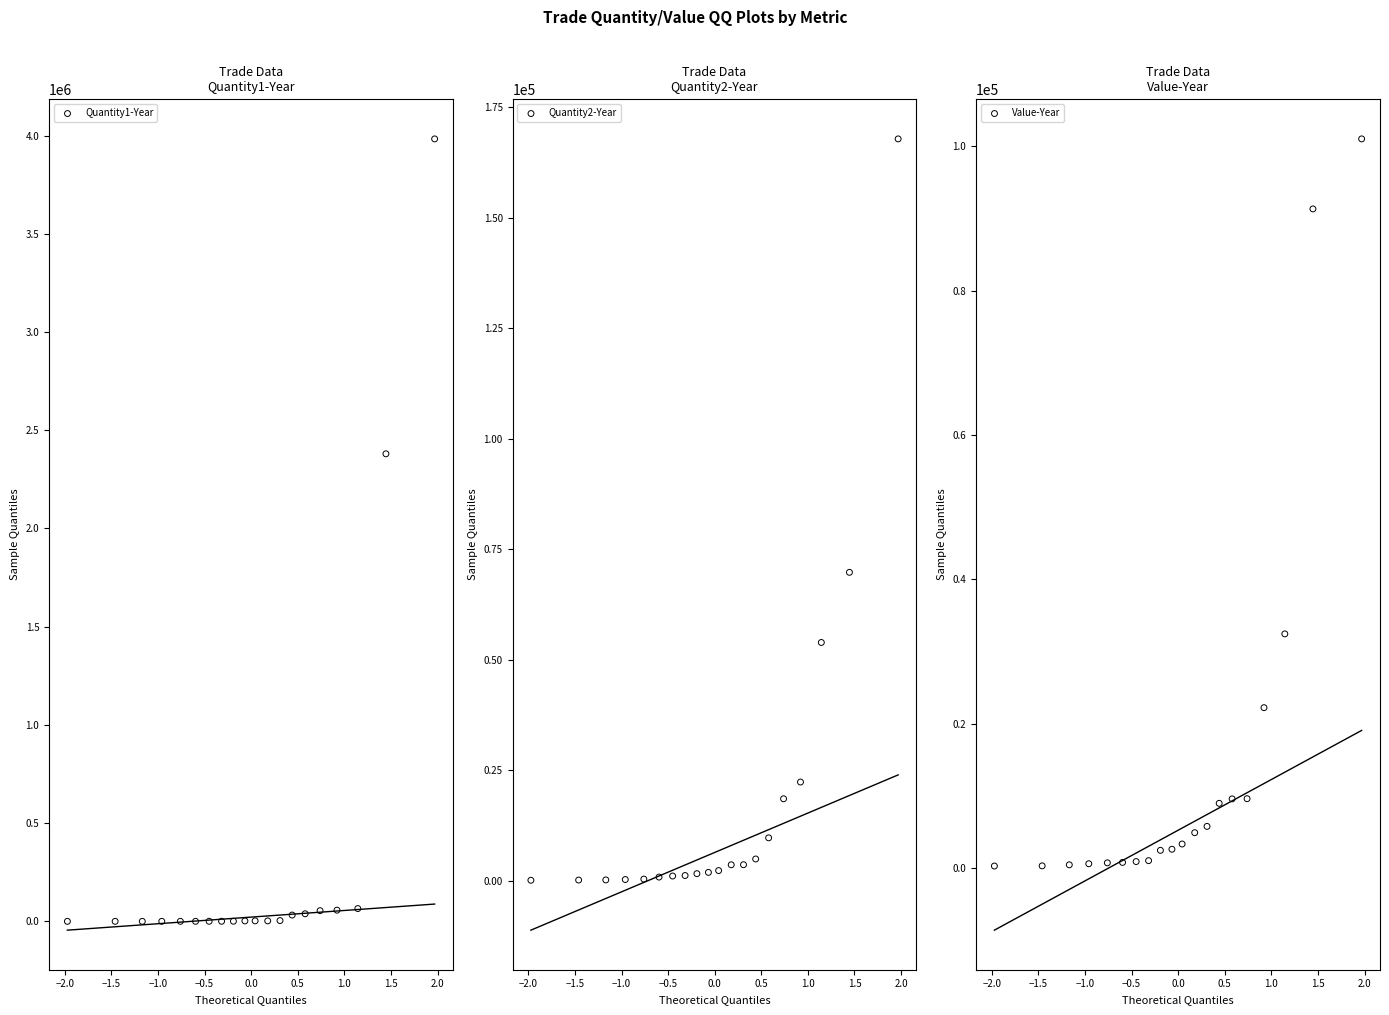

Which series has the largest total across all categories?

Quantity1-Year